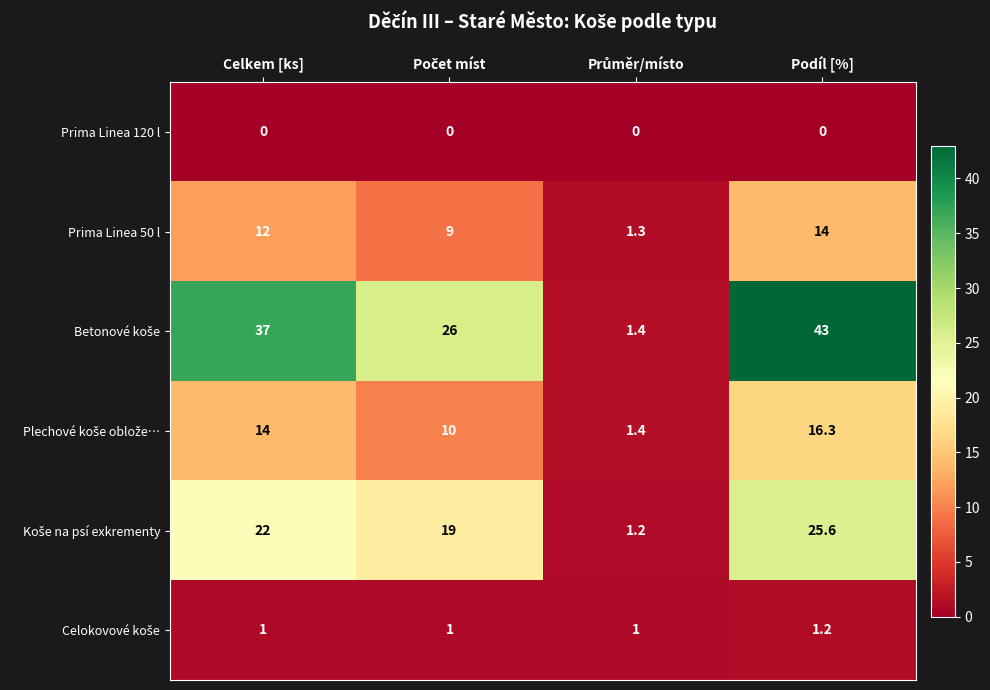

What is the difference between the Prima Linea 50 l values at Celkem [ks] and Podíl [%]?

2.0